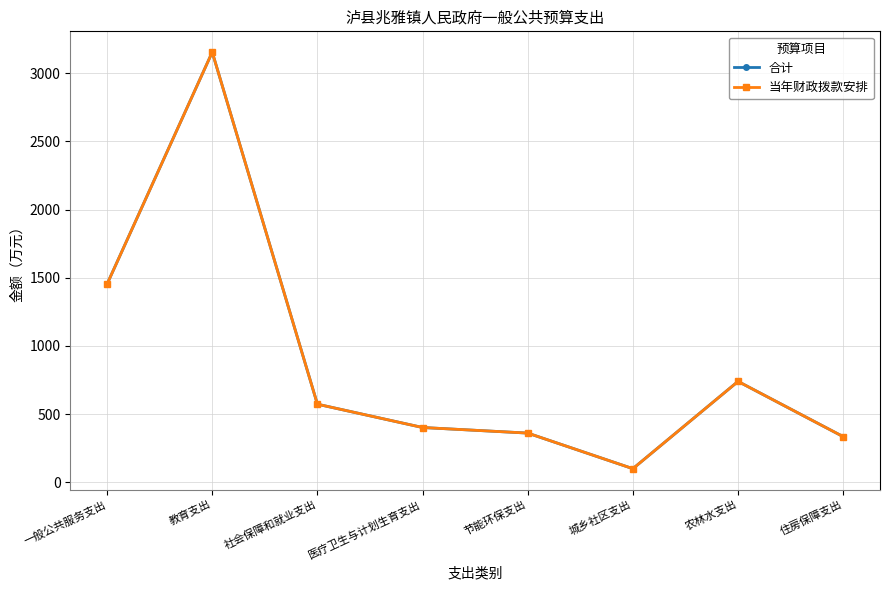

What position from the right is 城乡社区支出?

3